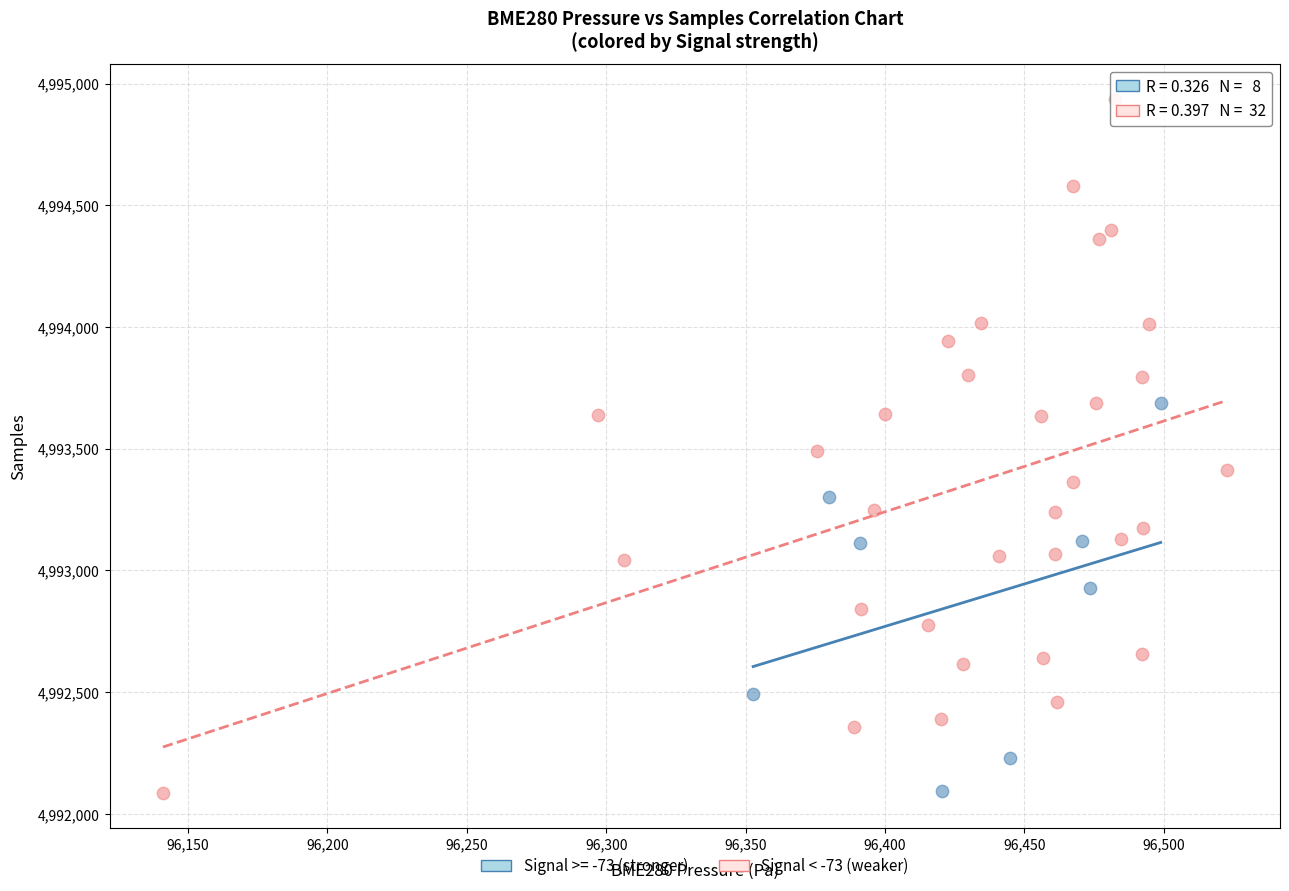

Which series has the largest Y range (max minus min)?

Signal < -73 (weaker)